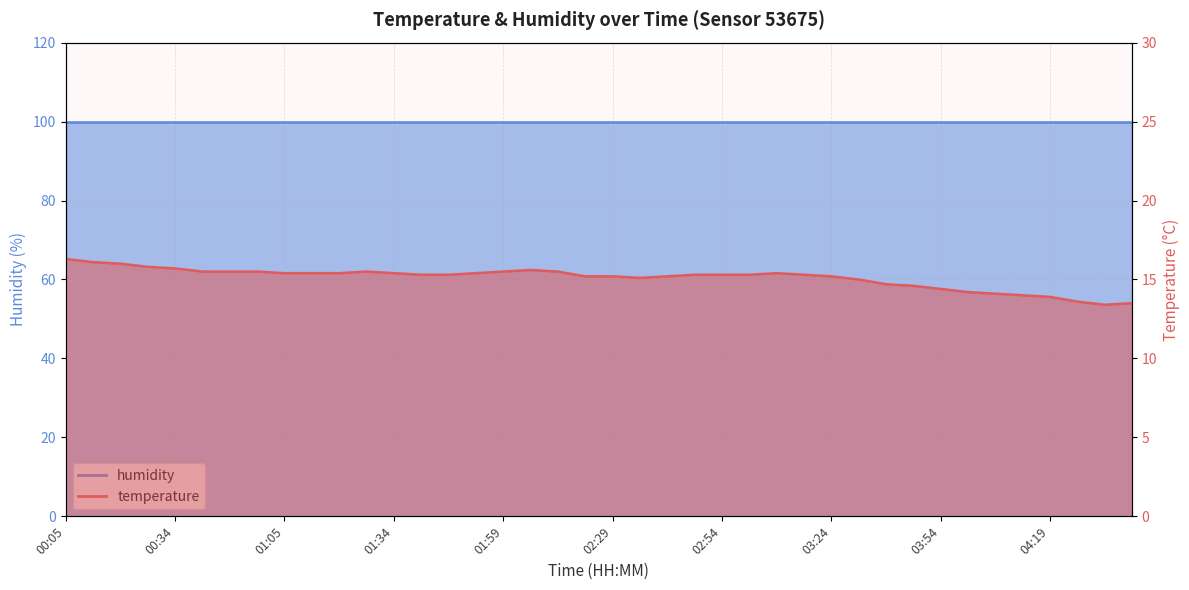

What is the ratio of the value at 00:20 to the value at 03:54?

1.1